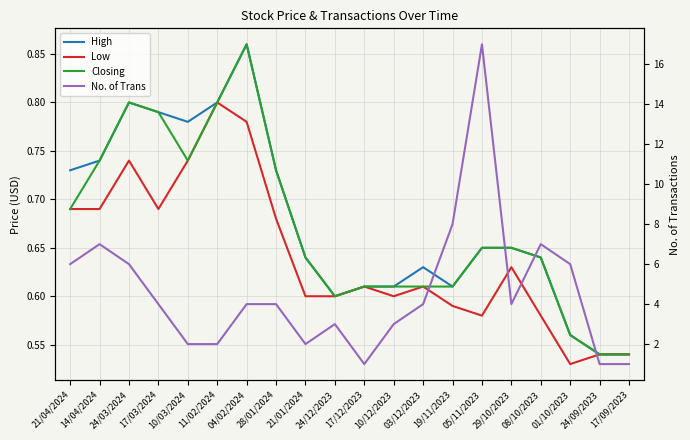

What is the label of the 15th point from the left?

05/11/2023